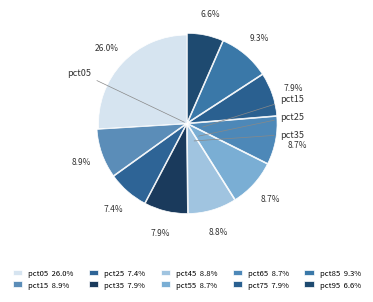

To the nearest percent, what is the difference between the largest and smallest slice percentages?

19%